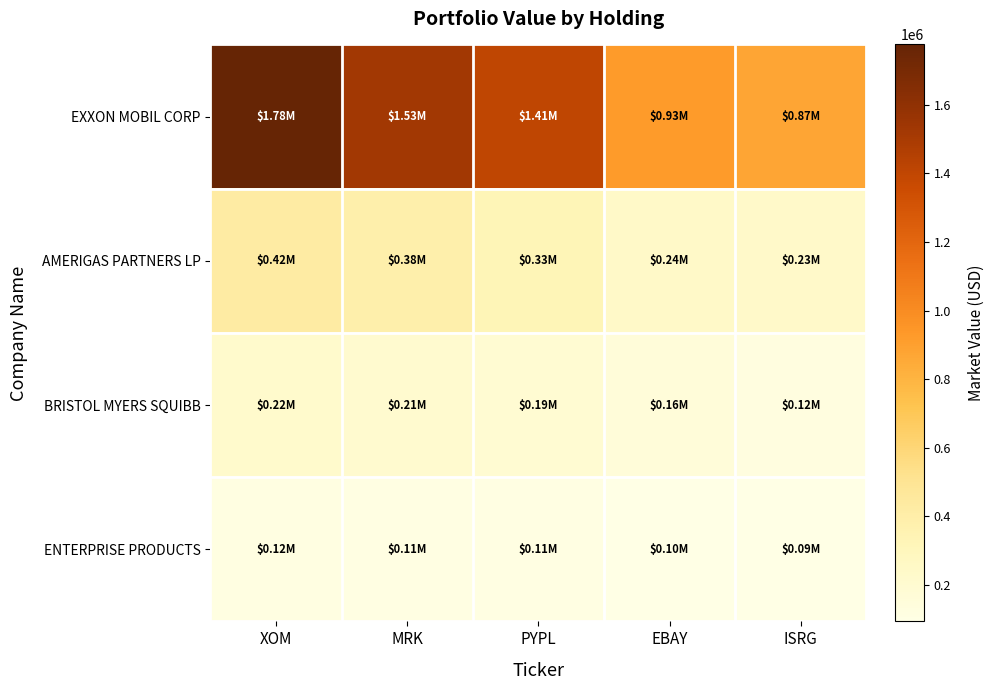

Between XOM and MRK, which series saw the biggest shift?

EXXON MOBIL CORP